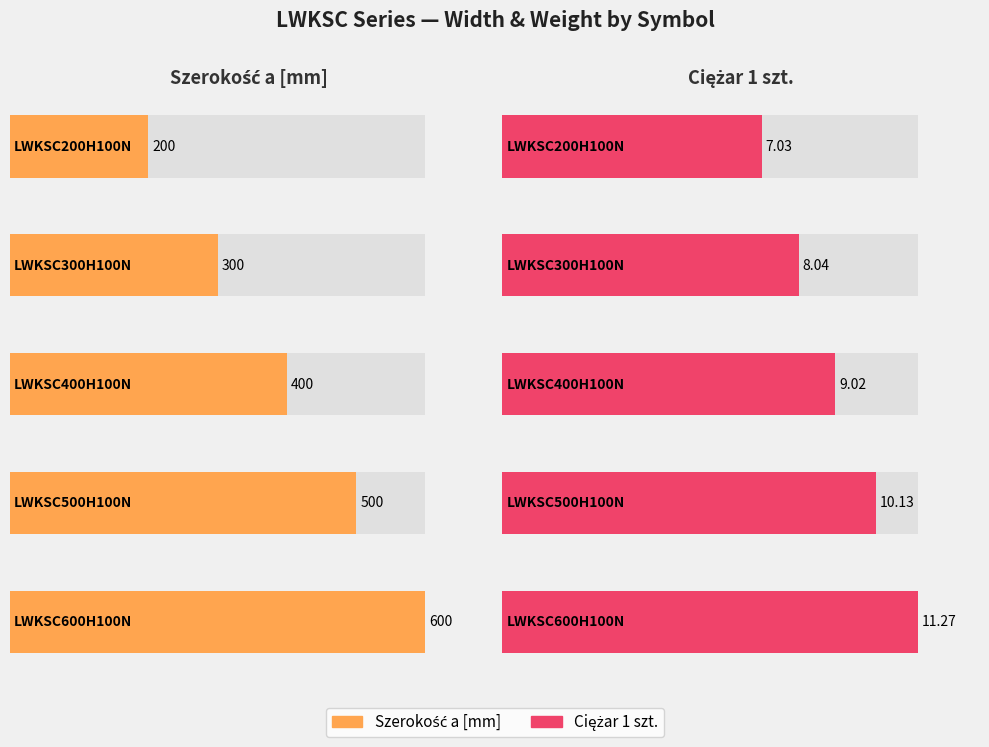

What are all the series names shown in the legend?

Szerokość a [mm], Ciężar 1 szt.